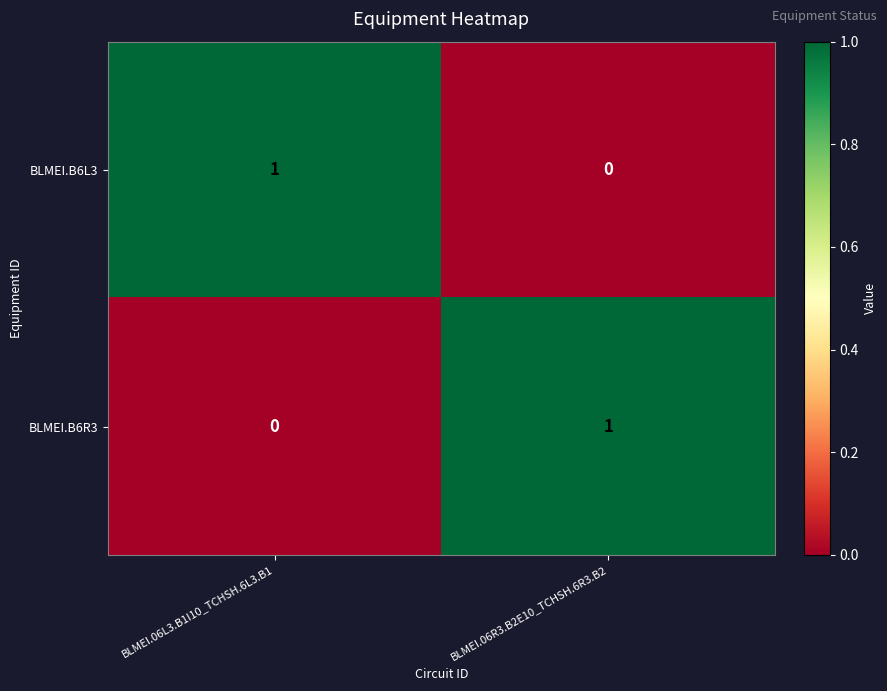

What is the total value across all series at BLMEI.06L3.B1I10_TCHSH.6L3.B1?

1